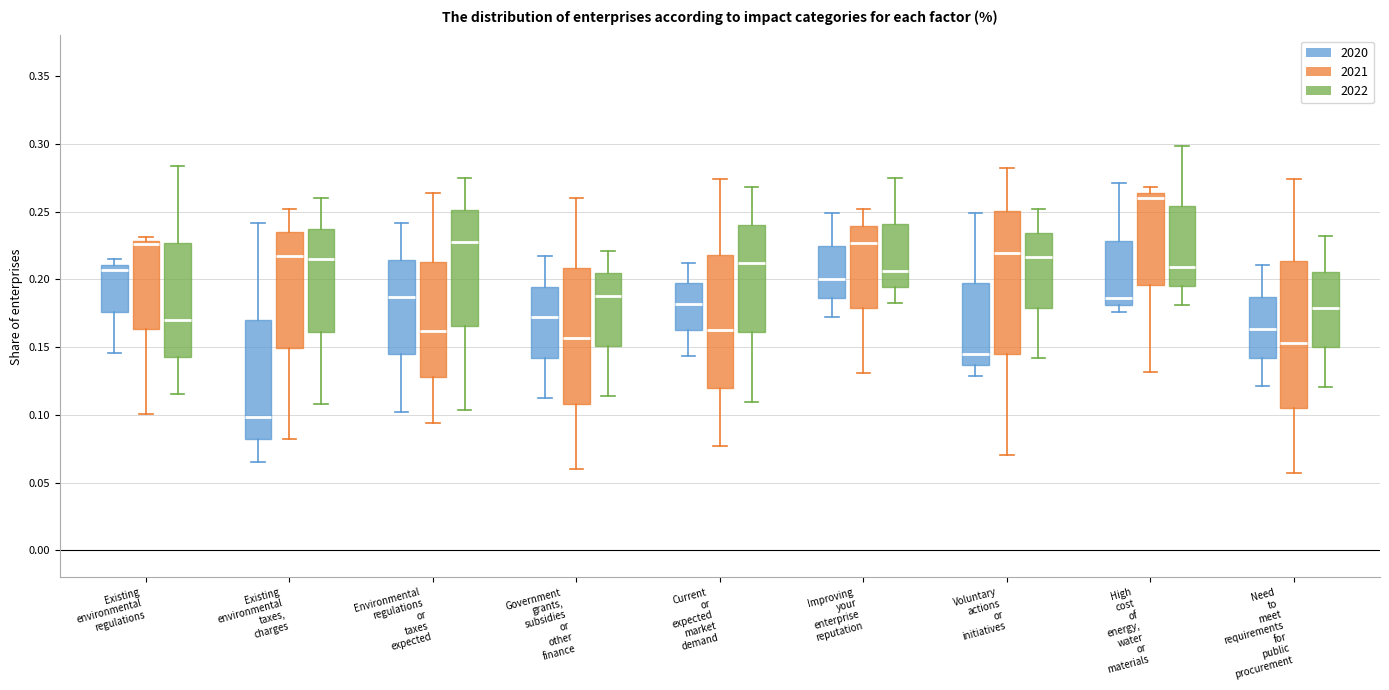

Where does the lower whisker of the box for Government grants, subsidies or other finance (2020) end on the y-axis? The values are not printed on the chart, so give them approximately, as read against the axis.

0.110